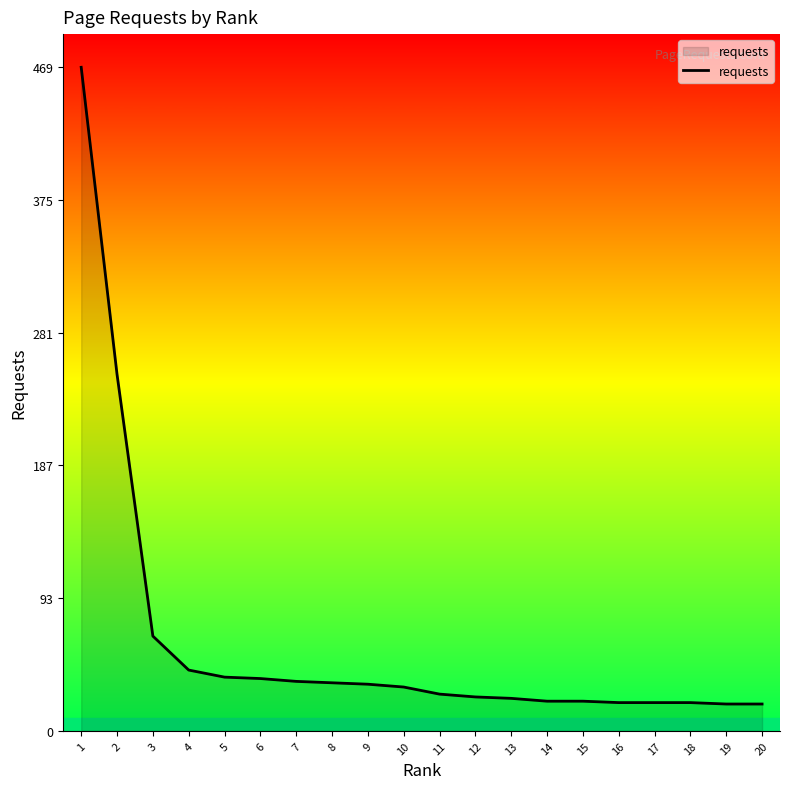

True or false: the data shows 48 at 10.

False